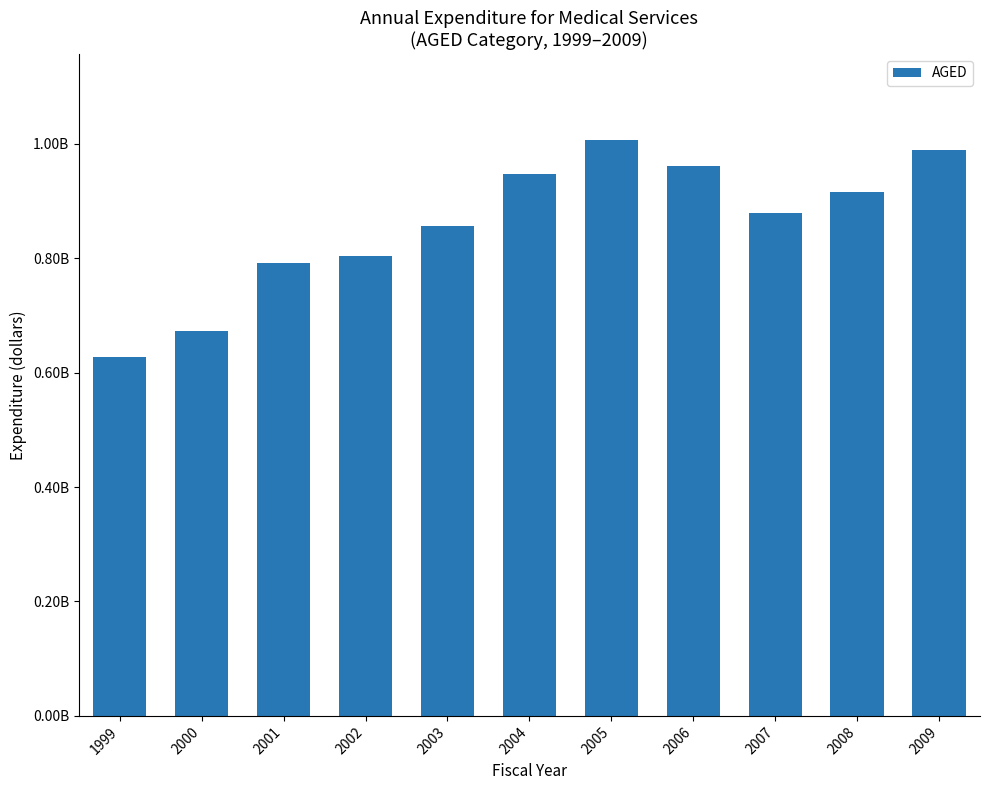

Approximately how many times larger is the value at 2003 compared to 1999?

1.4